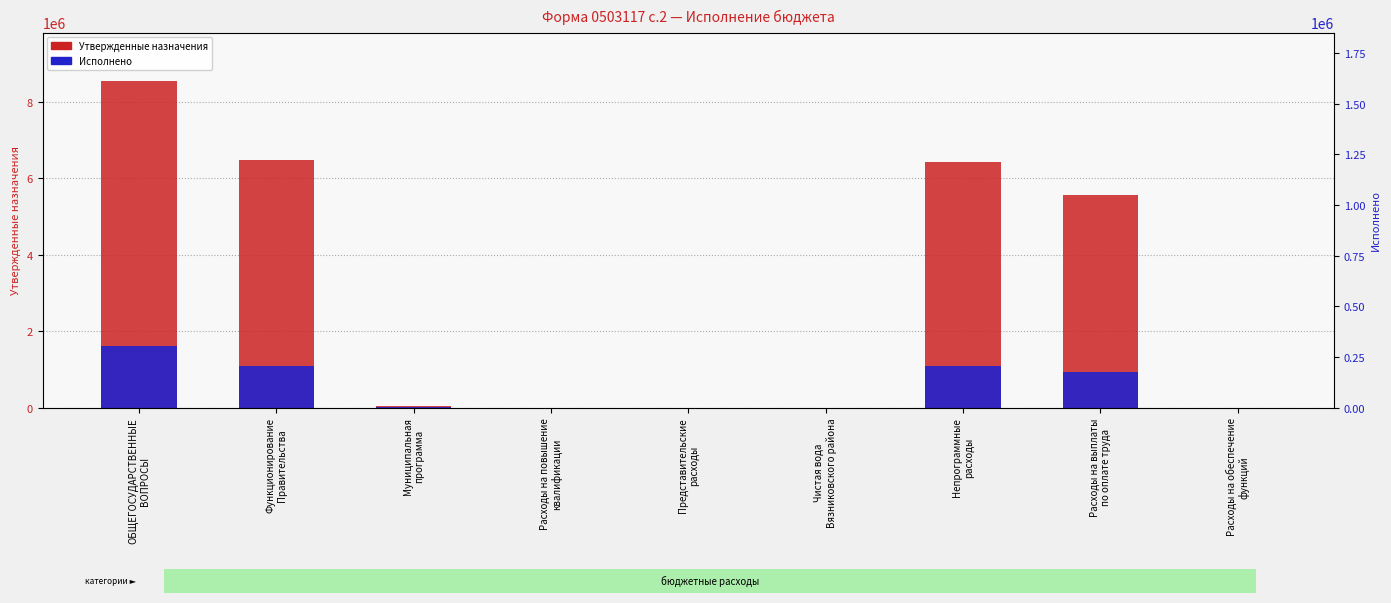

What is the value of the Утвержденные бюджетные назначения bar at the 9th from the left?

4000.0